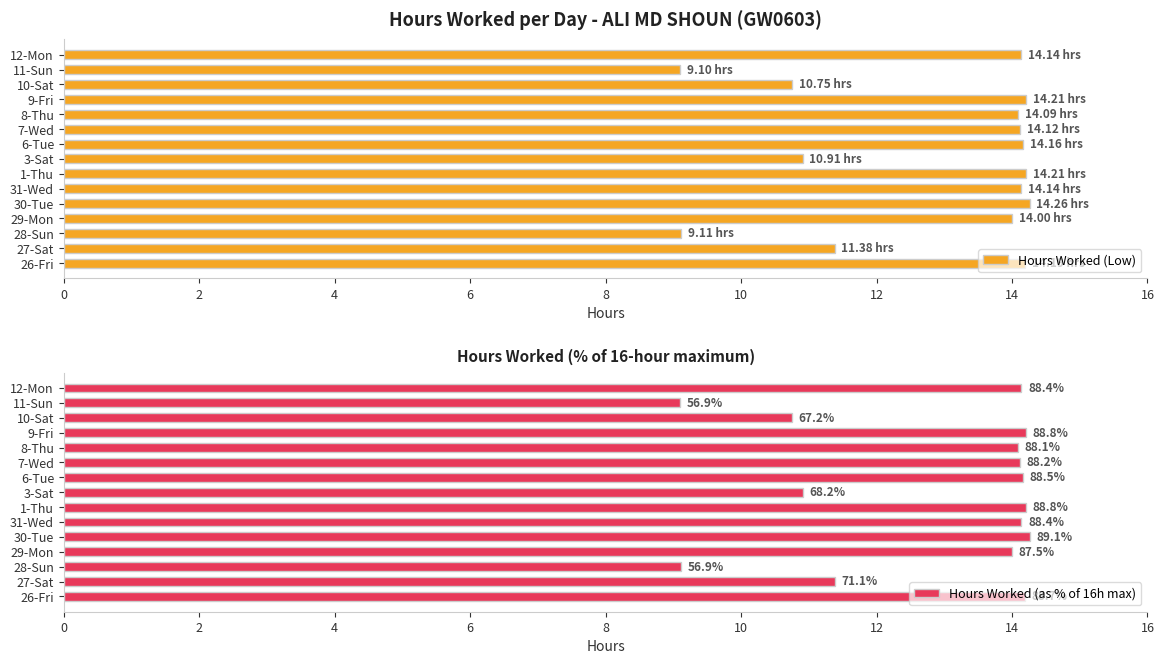

What value does the Hours Worked (Low) series have at 31-Wed?

14.1